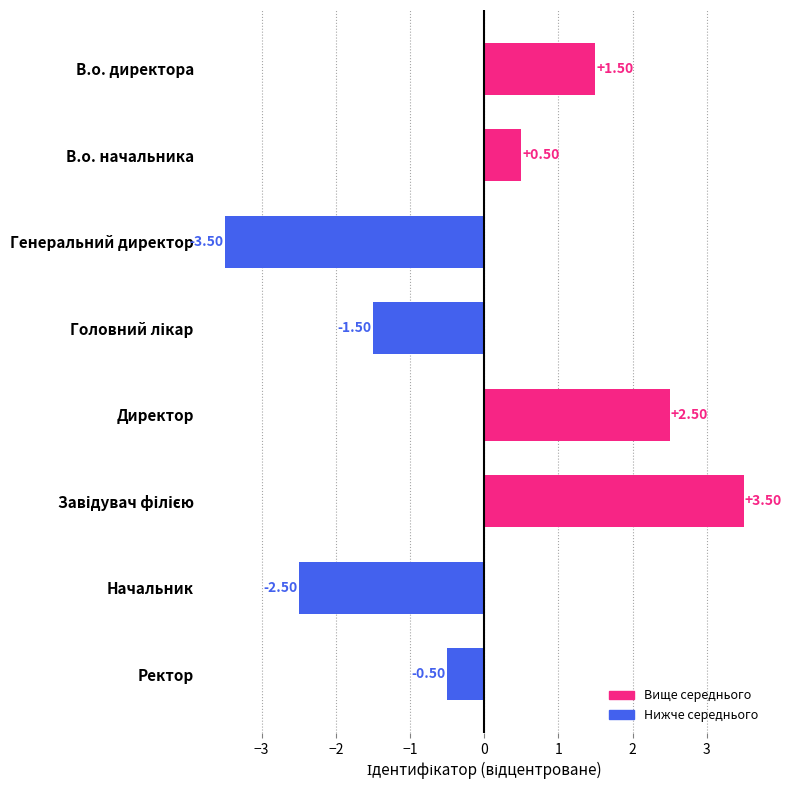

What is the label of the 3rd bar from the top?

Генеральний директор